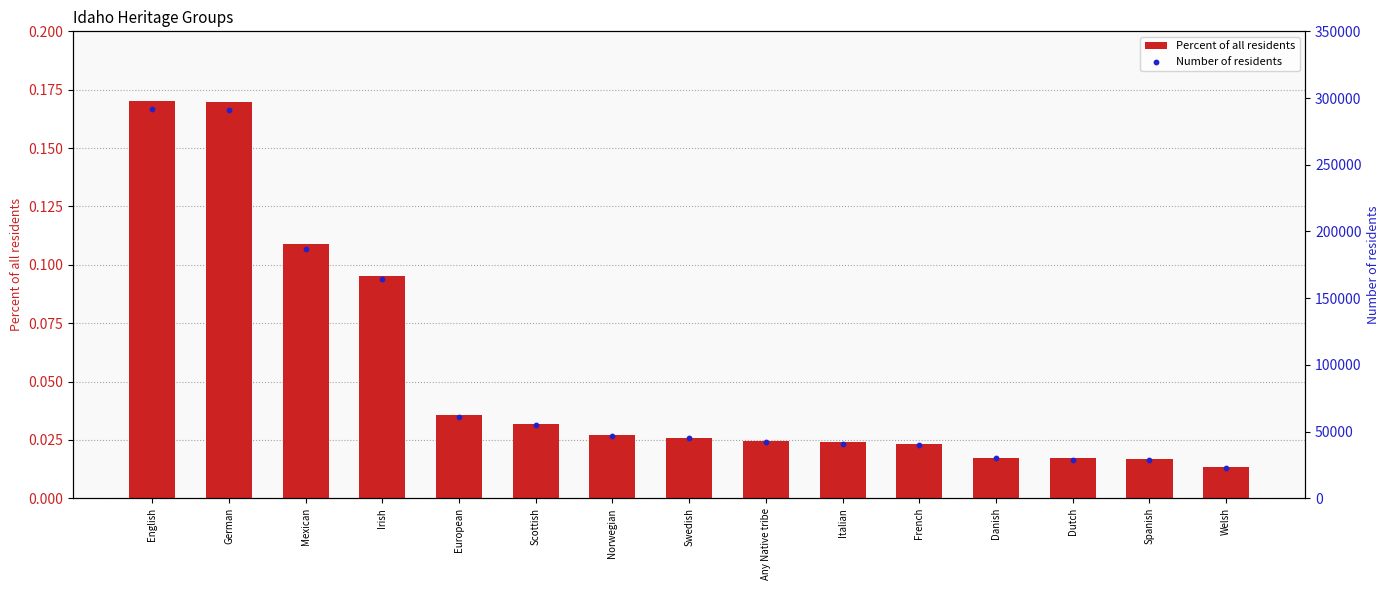

Which series has the largest total across all categories?

Number of residents